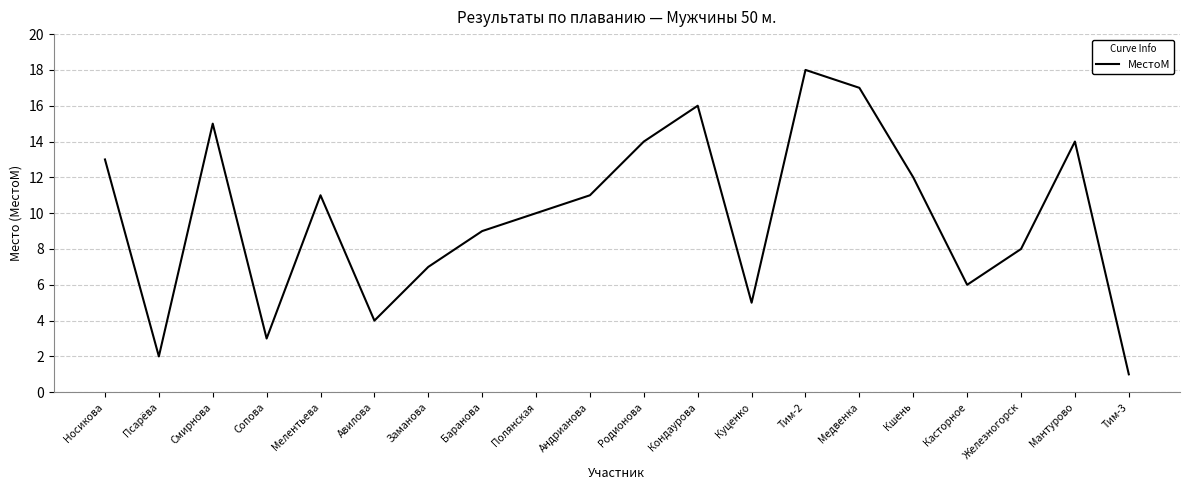

What position from the right is Мантурово?

2